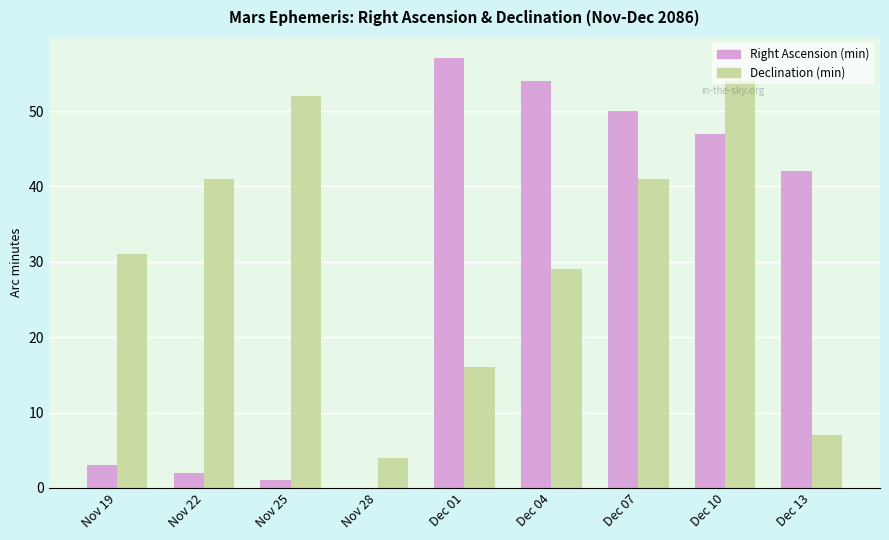

True or false: Declination (min) has a value of 8 at Nov 19.

False